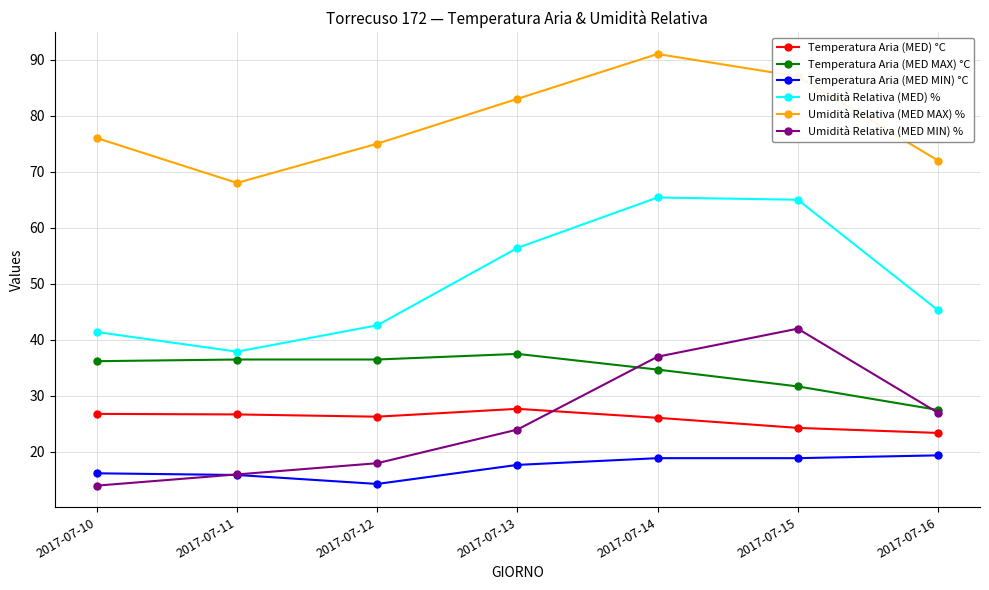

Does the chart display data point markers on the line(s)?

Yes